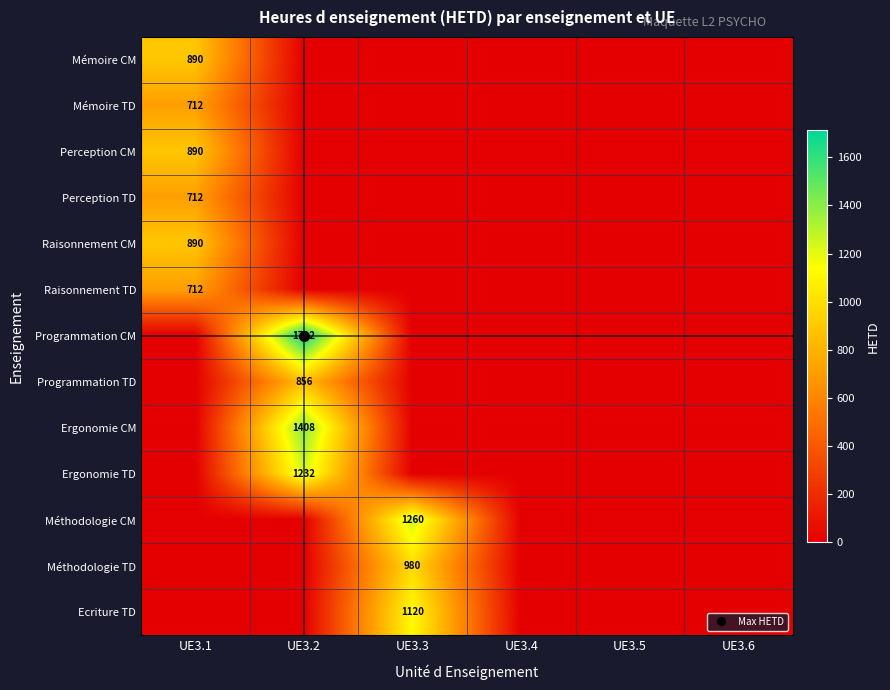

Between UE3.1 and UE3.2, which series saw the biggest shift?

Programmation CM